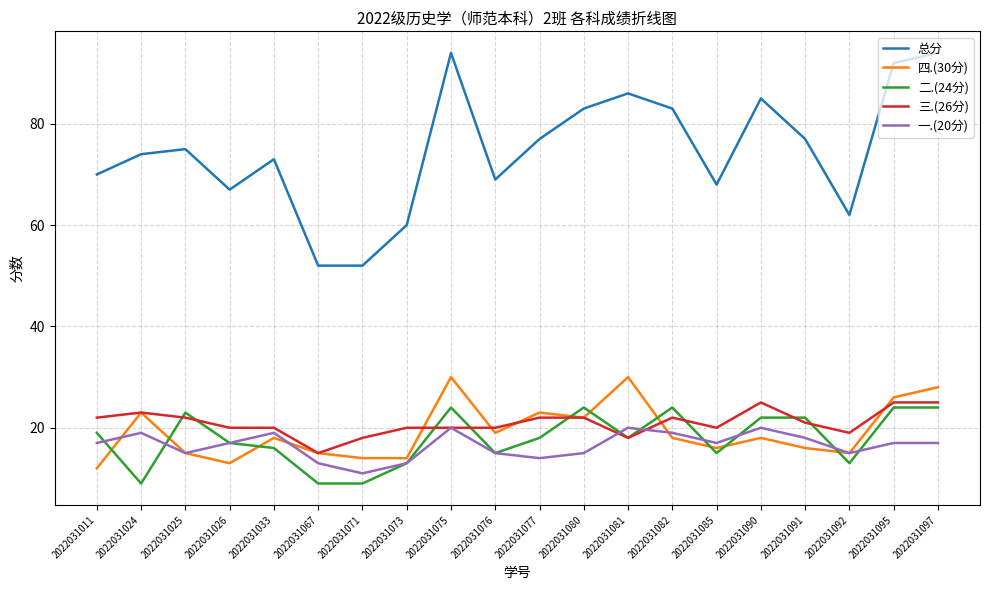

What value does the 总分 series have at 2022031085?

68